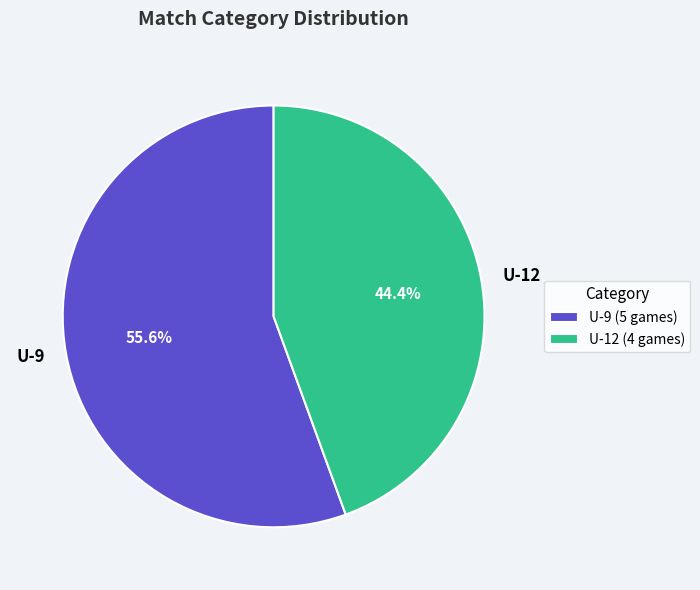

What percentage do U-12 and U-9 together represent?

100.0%